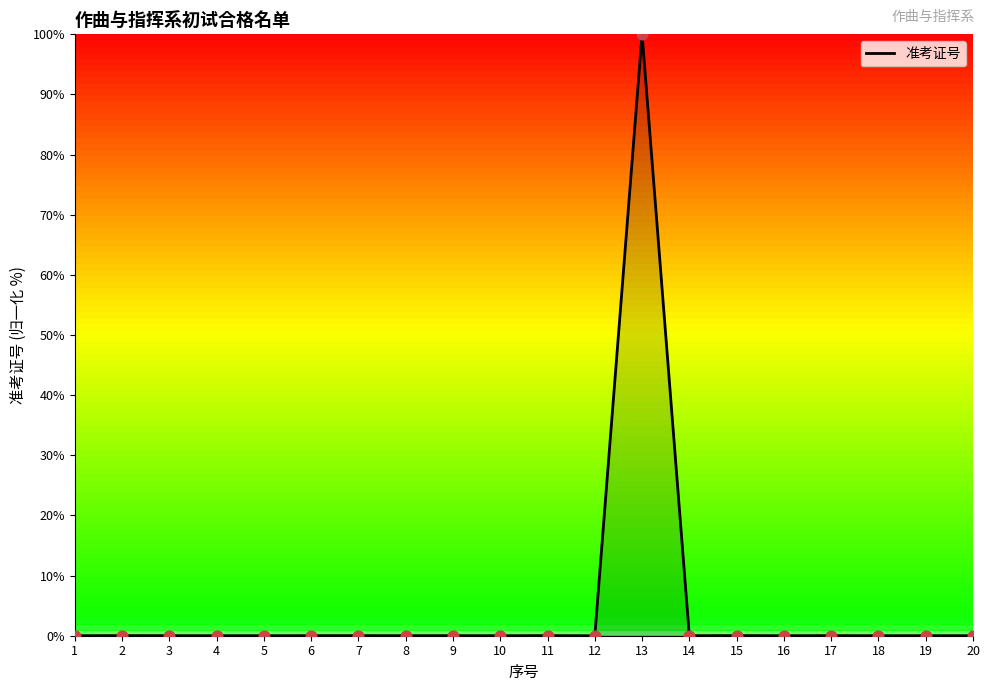

What is the greatest value displayed?

100.0